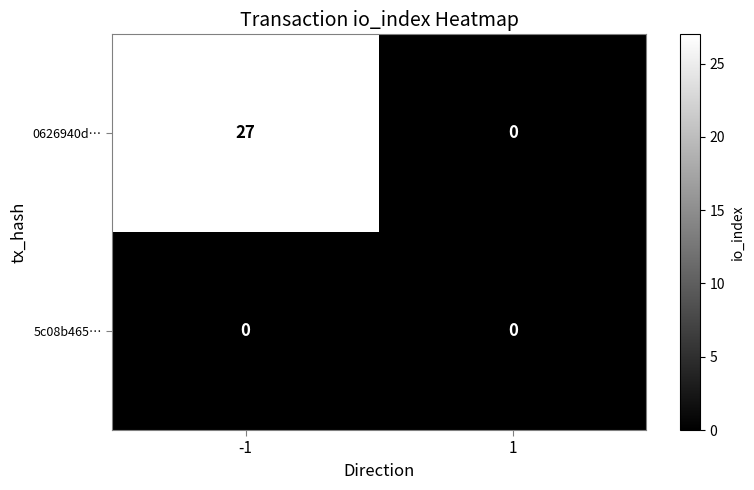

Rank the series by their average value, from highest to lowest.

0626940d…, 5c08b465…